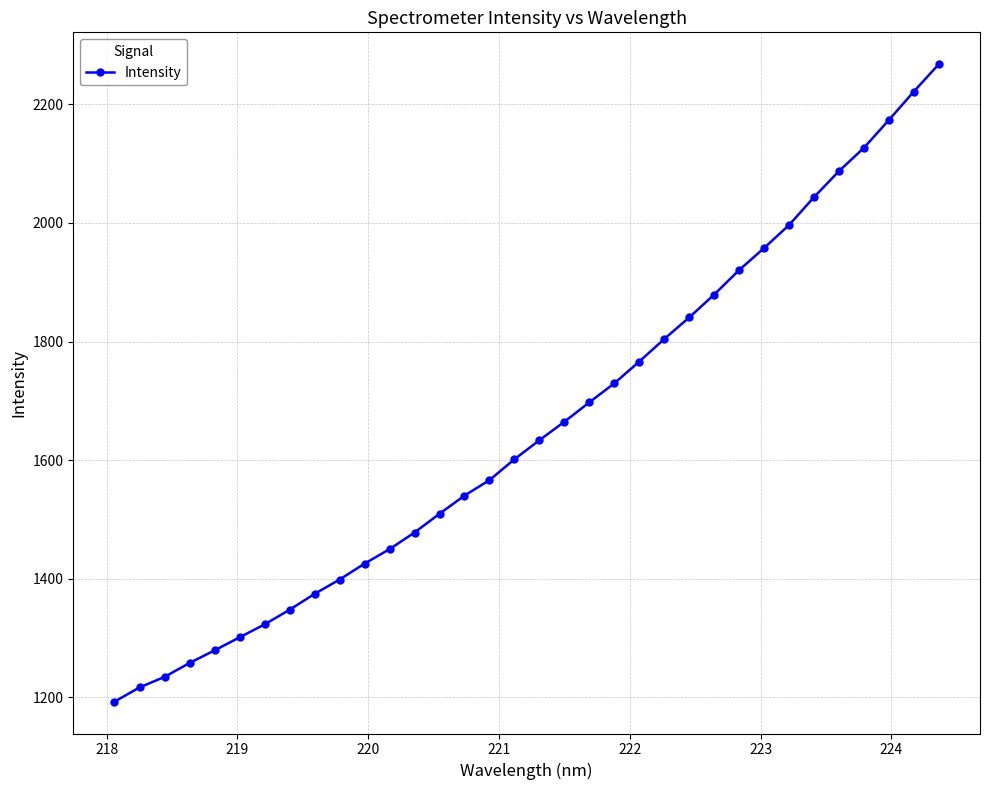

How many data points are less than 1633?

17